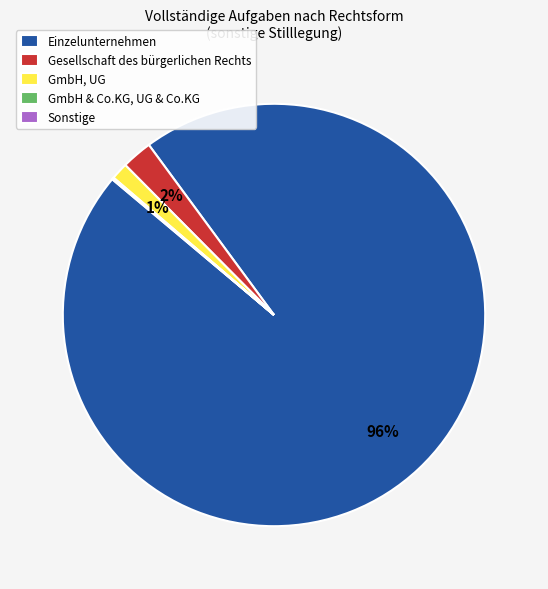

Is there a majority slice in this chart?

Yes